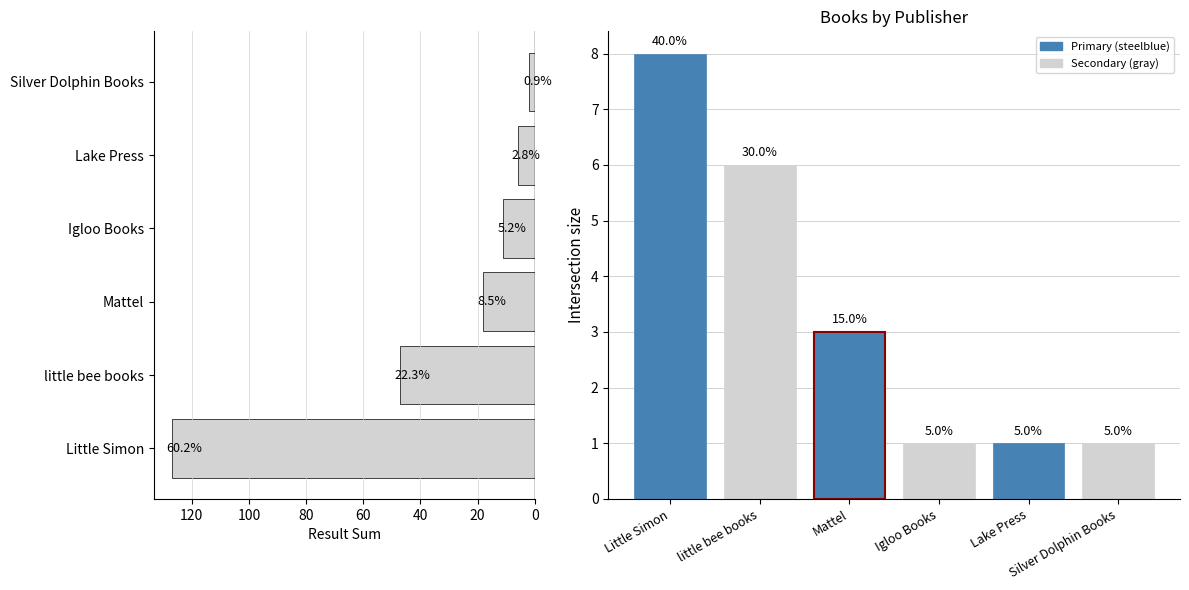

Which has a higher value, little bee books or Mattel?

little bee books